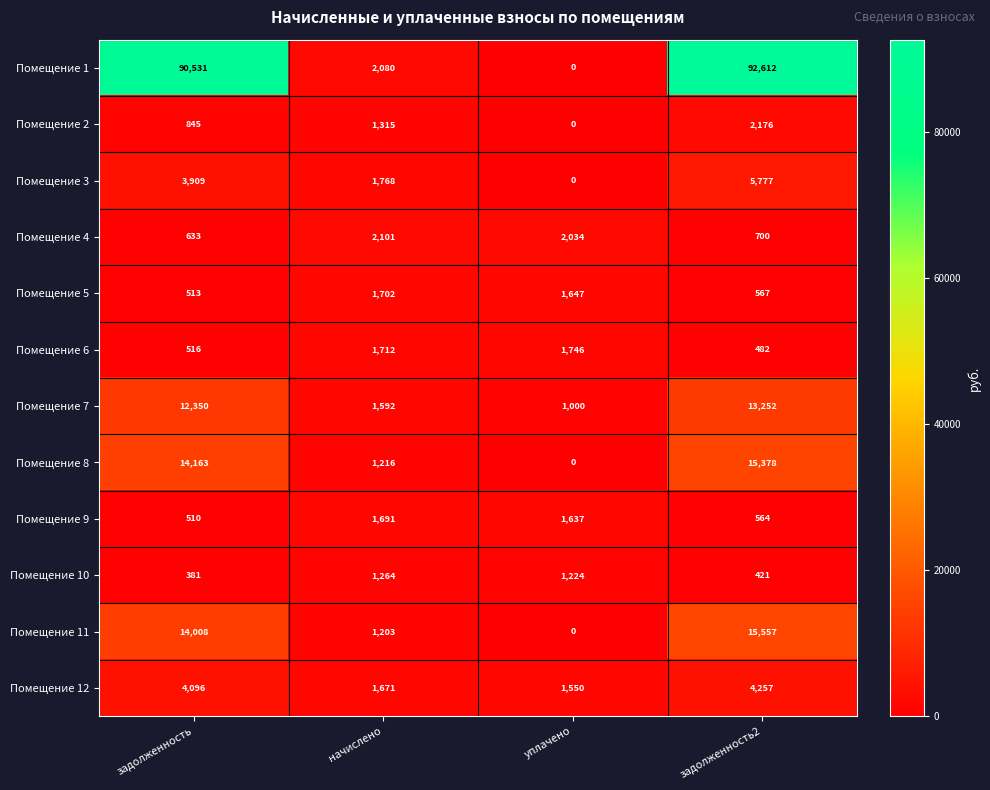

The value of Помещение 8 at уплачено is -4849. True or false?

False